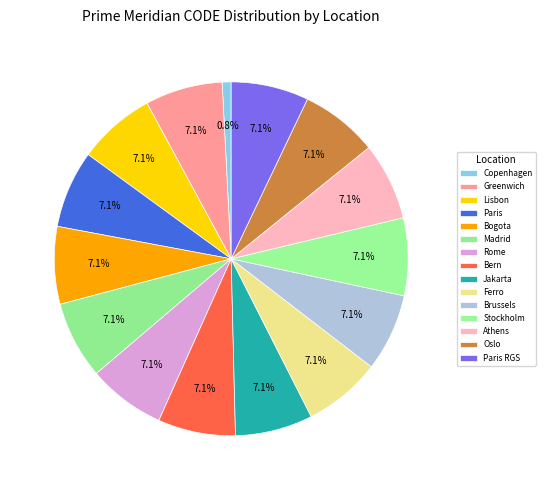

To the nearest percent, what is the average slice percentage?

7%